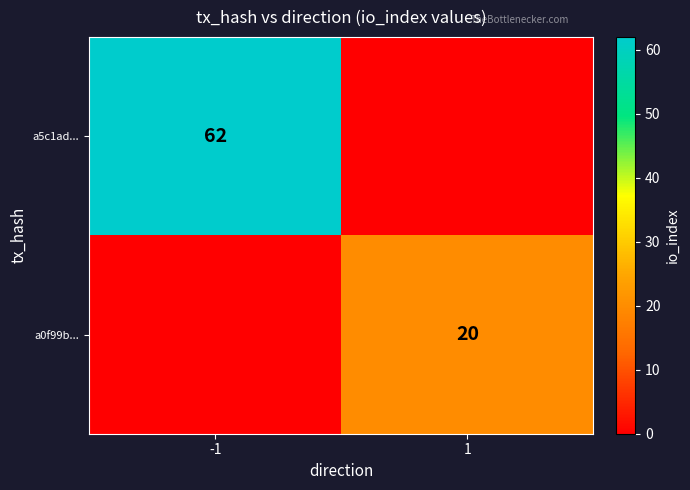

The a0f99b... series shows 20 at 1. True or false?

True